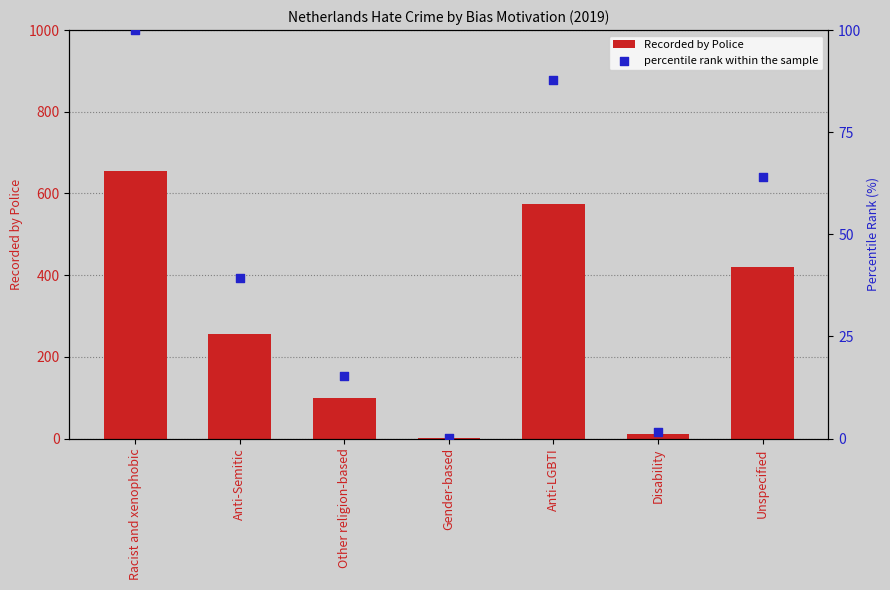

What are all the series names shown in the legend?

Recorded by Police, percentile rank within the sample